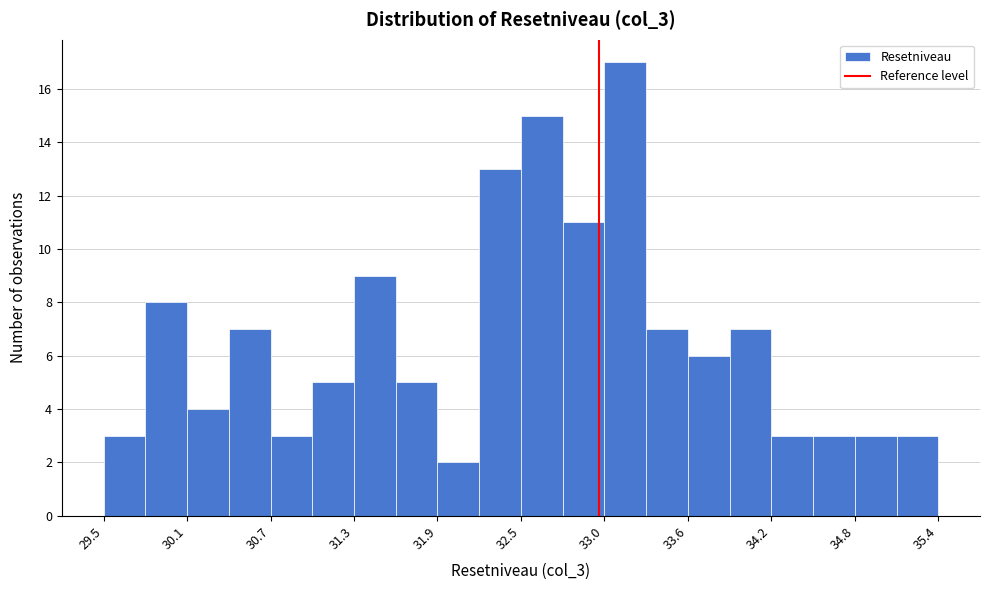

Around what value on the x-axis is the tallest bar? Give the approximate position of its centre, as read against the axis.

33.2